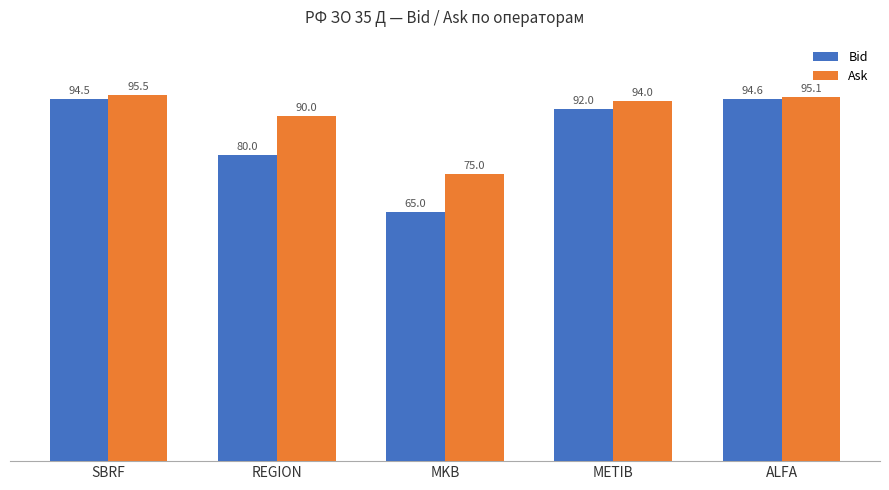

Between SBRF and ALFA, which series saw the biggest shift?

Ask